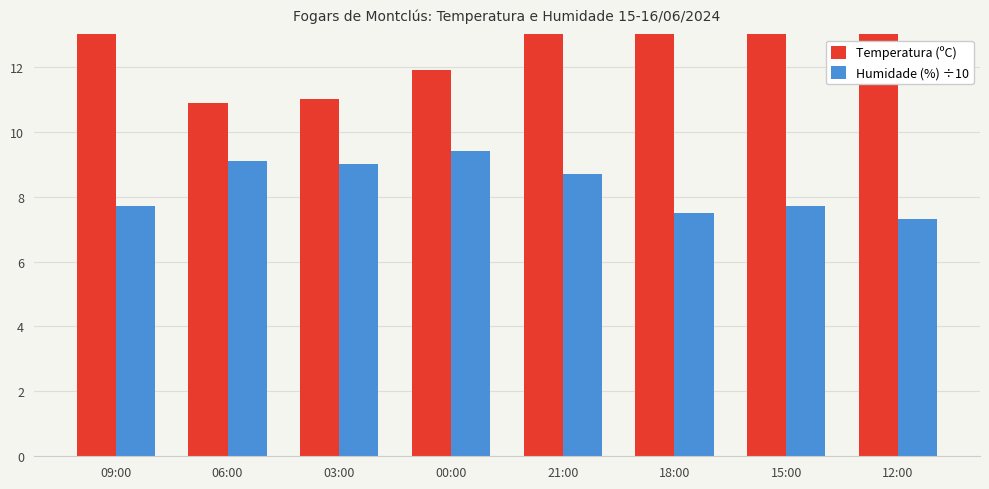

Count the number of categories in the chart.

8